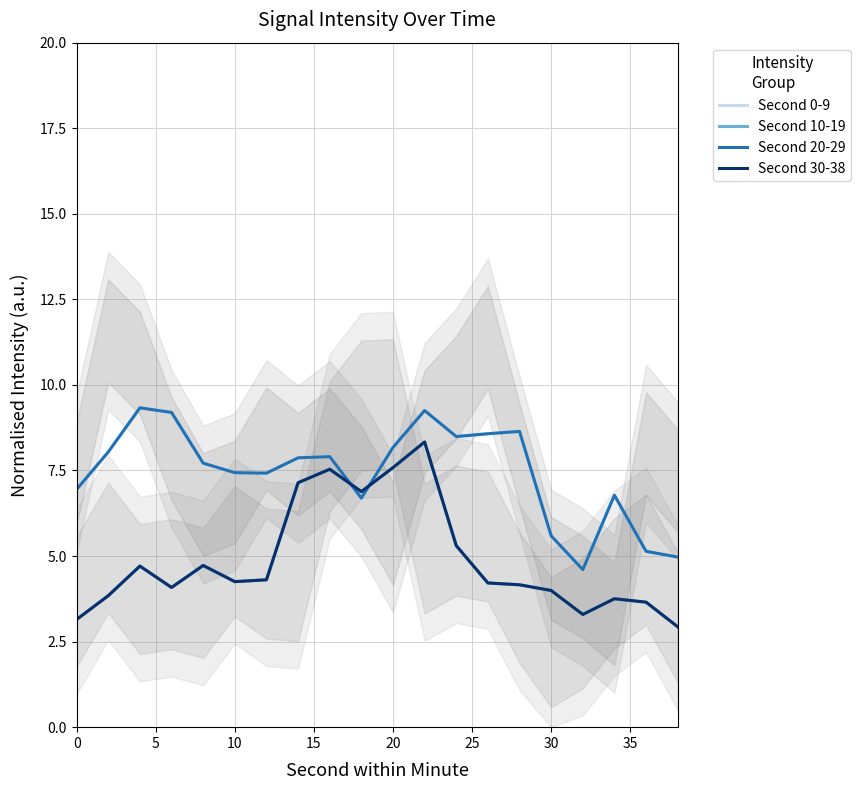

True or false: Second 10-19 and Second 30-38 cross at least once.

False